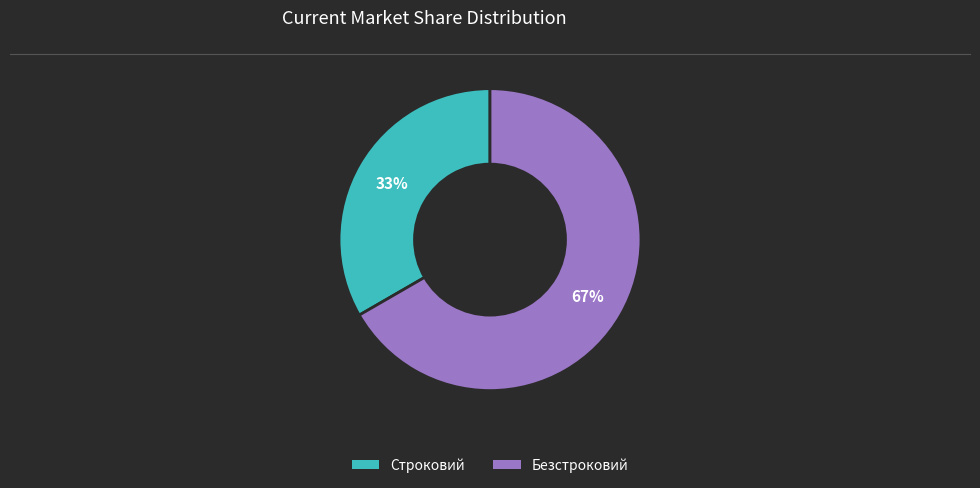

Does Безстроковий account for over 50% of the chart?

Yes